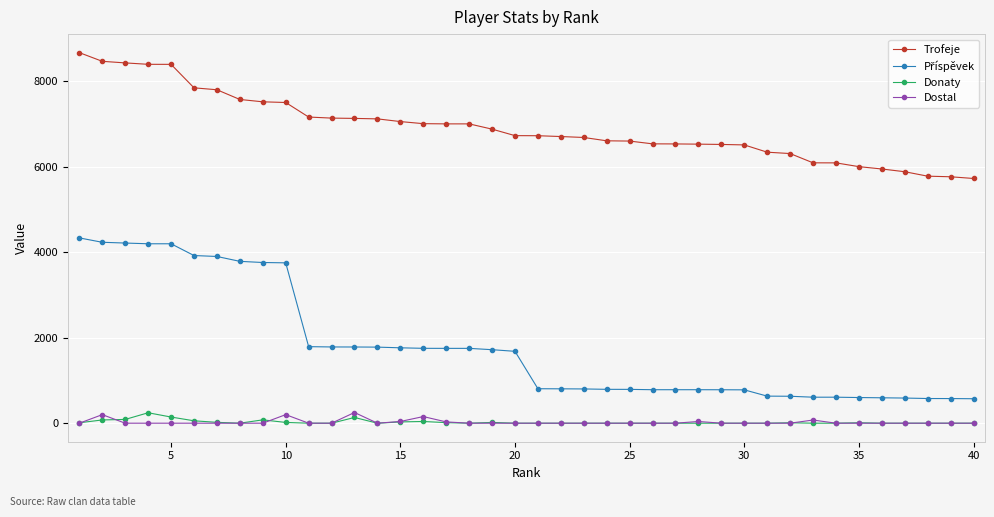

What is the highest value of the Trofeje series?

8666